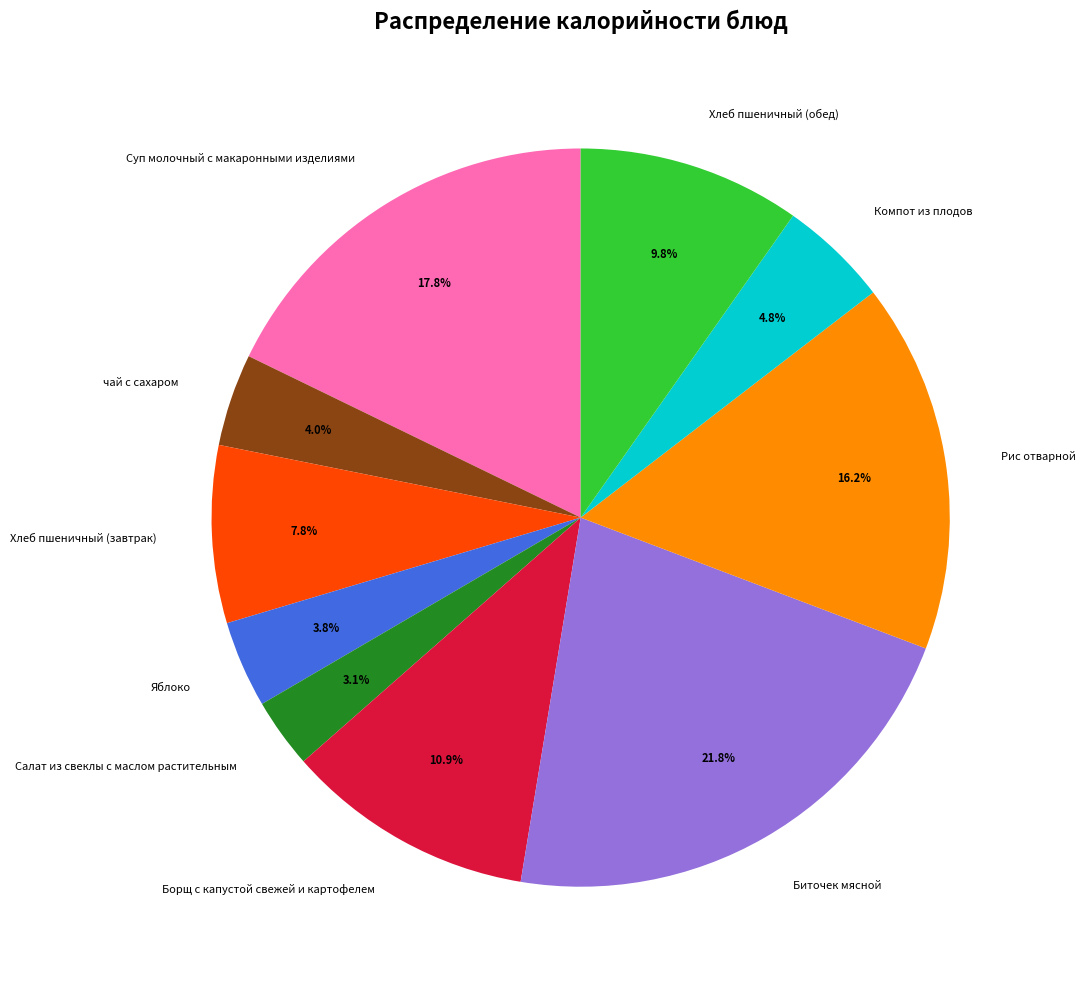

What is the ratio of the value at чай с сахаром to the value at Хлеб пшеничный (завтрак)?

0.5